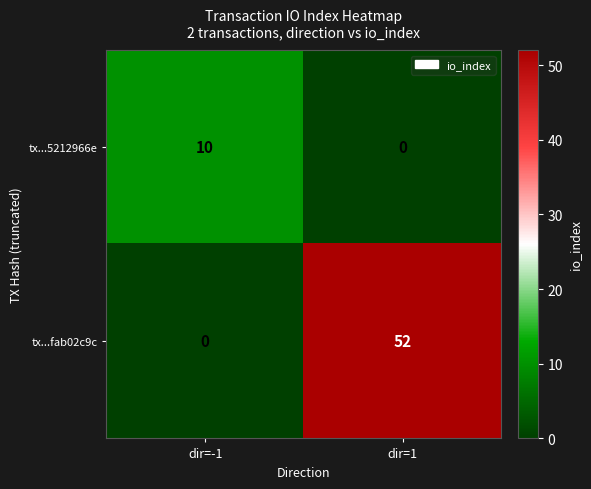

Reading left to right, what are all the values shown in this chart?

tx...5212966e: 10	0
tx...fab02c9c: 0	52